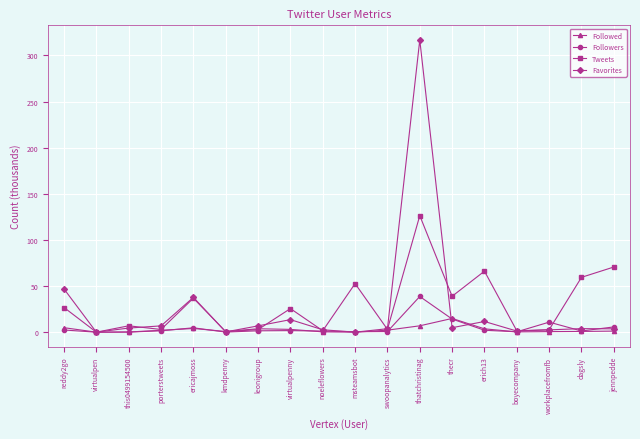

How many values in the Tweets series exceed 25?

9